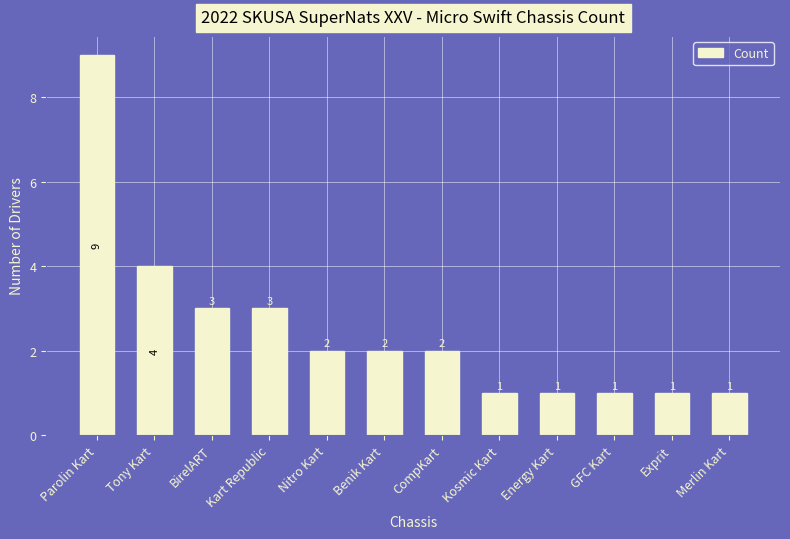

What is the difference between the values at CompKart and Parolin Kart?

7